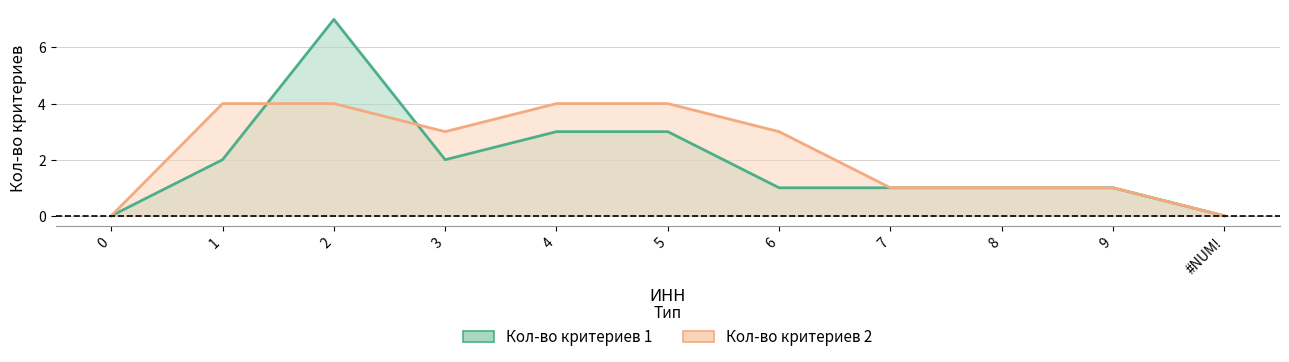

What is the sum of all Кол-во критериев 2 values?

25